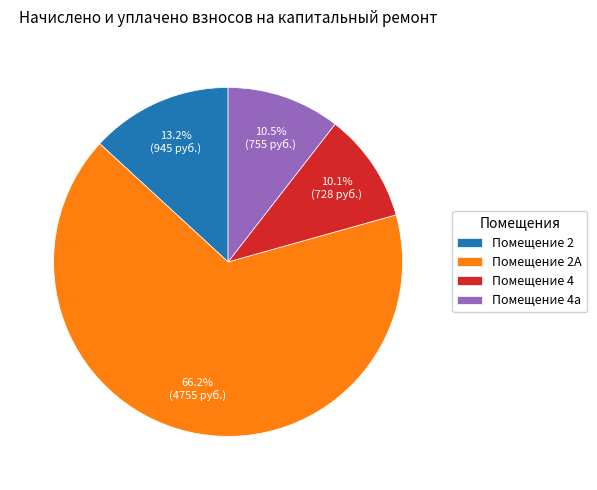

Between Помещение 4а and Помещение 2А, which is larger?

Помещение 2А